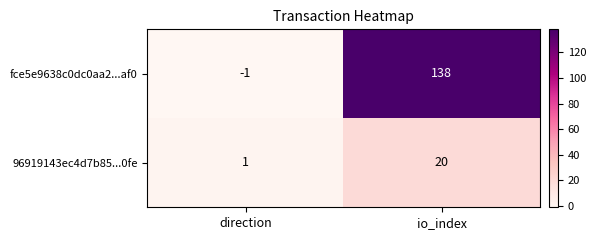

How many categories are shown in the chart?

2